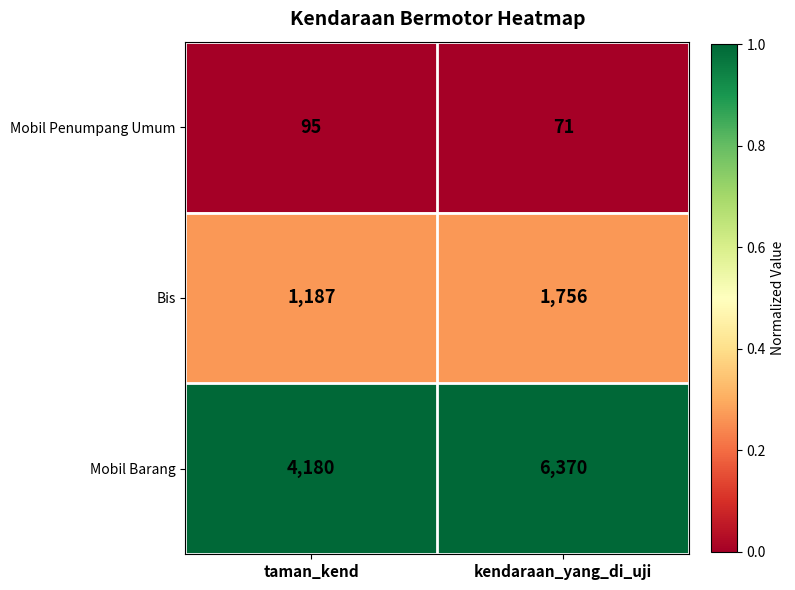

What is the total value across all series at kendaraan_yang_di_uji?

8197